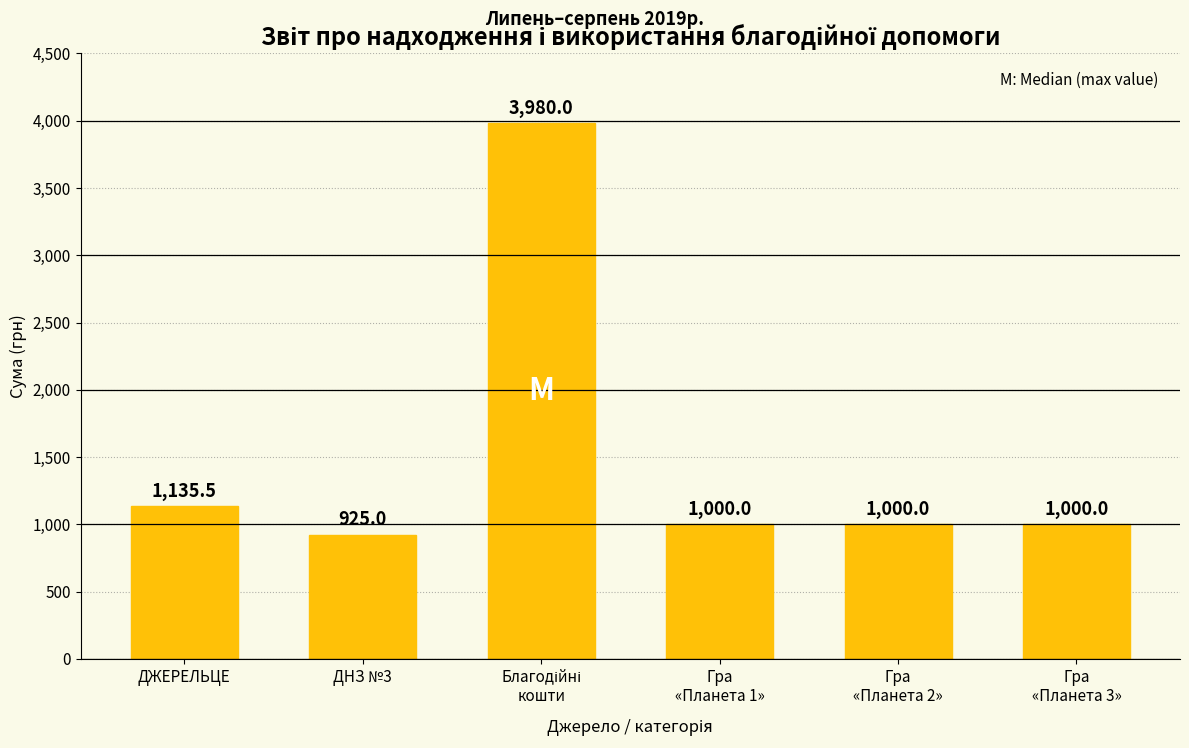

How many distinct data groups are displayed?

1